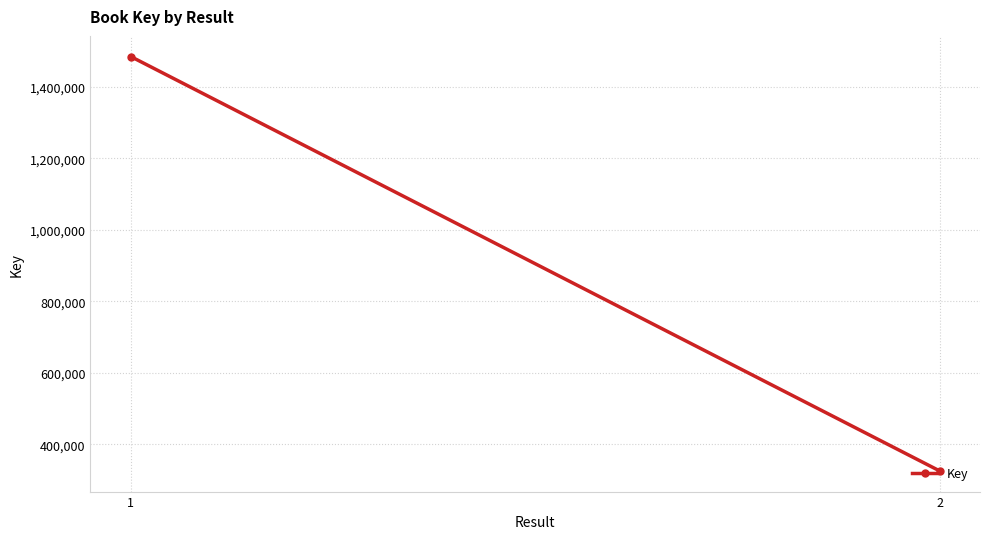

What value does the data have at 1?

1485087